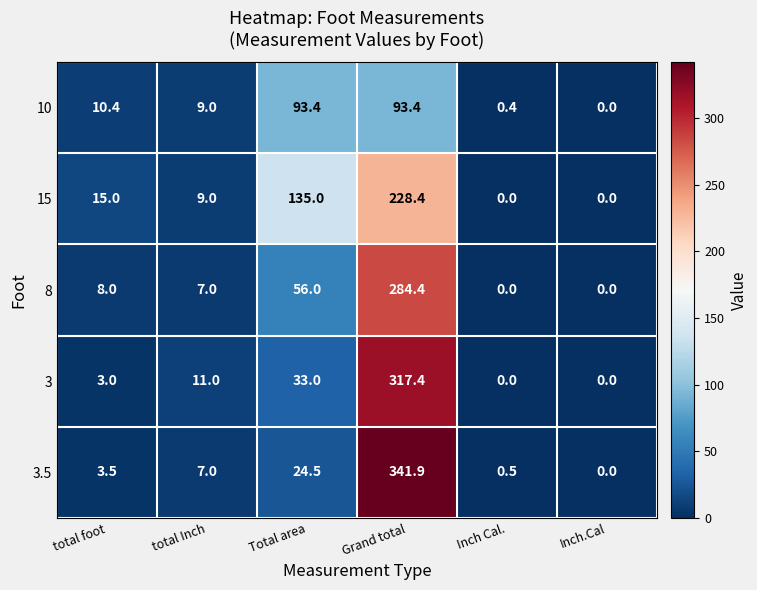

Is it true that 3 equals 536.5 at Grand total?

False